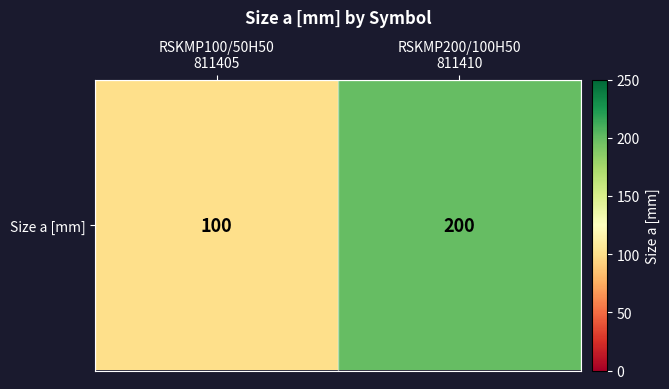

What is the ratio of the value at RSKMP200/100H50
811410 to the value at RSKMP100/50H50
811405?

2.0